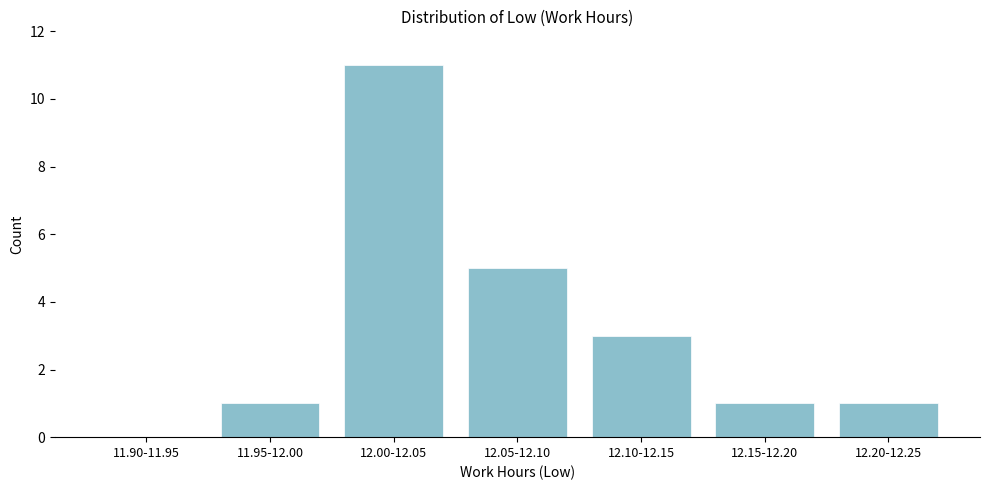

Reading left to right, transcribe all the data shown in this chart.

11.90-11.95=0	11.95-12.00=1	12.00-12.05=11	12.05-12.10=5	12.10-12.15=3	12.15-12.20=1	12.20-12.25=1